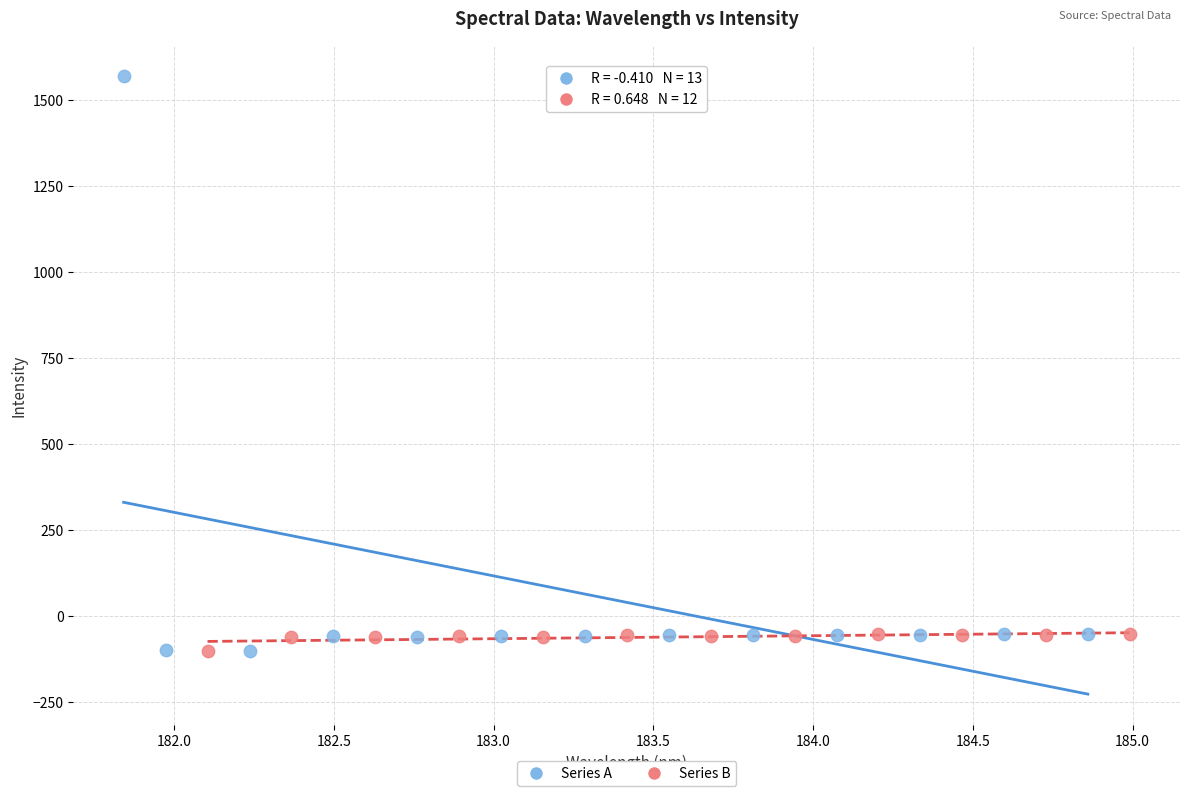

Which series has the widest spread of Y values?

Series A